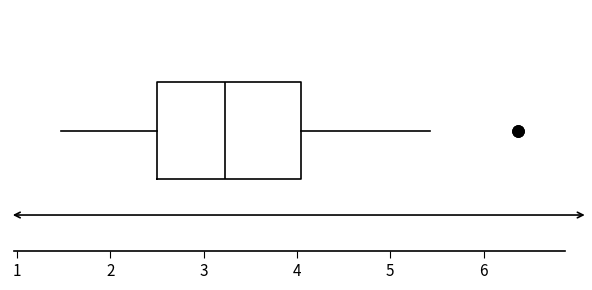

Where does the right whisker of the box end on the x-axis? The values are not printed on the chart, so give them approximately, as read against the axis.

5.4